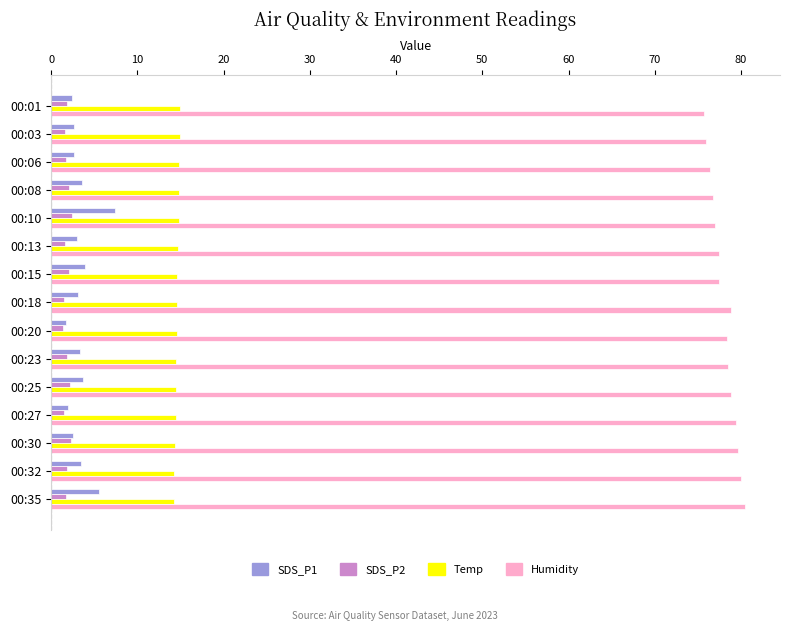

What is the difference between the maximum and minimum values in the SDS_P1 series?

5.6